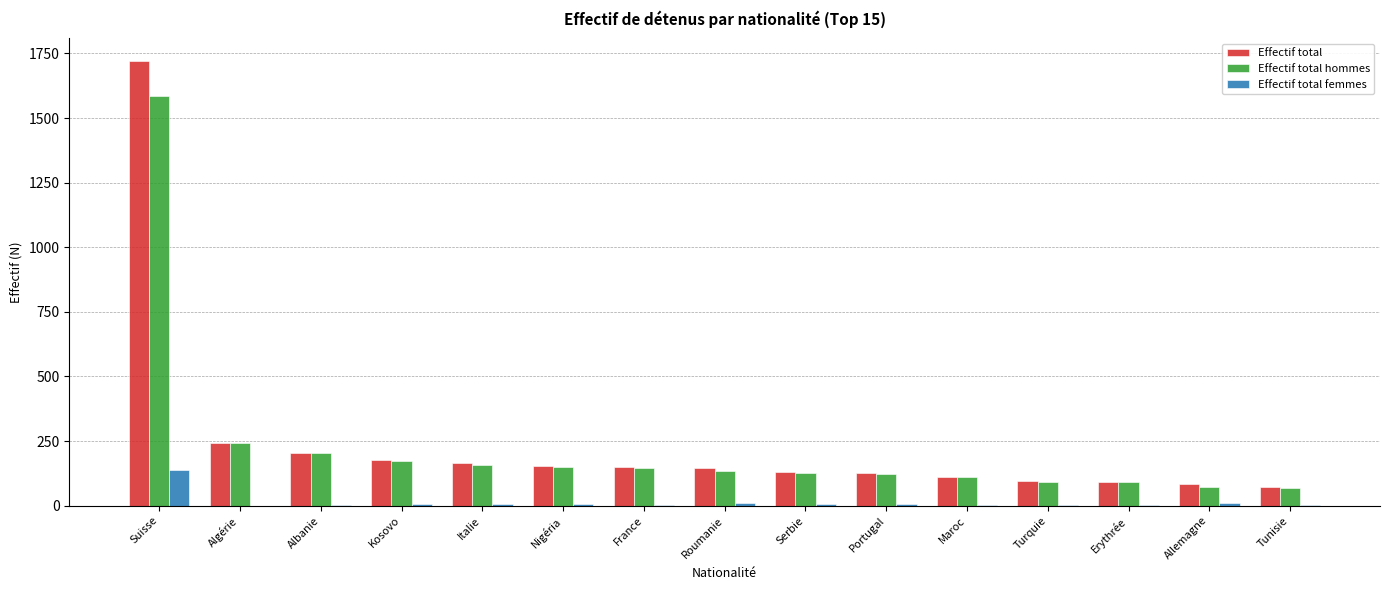

How many categories are shown in the chart?

15